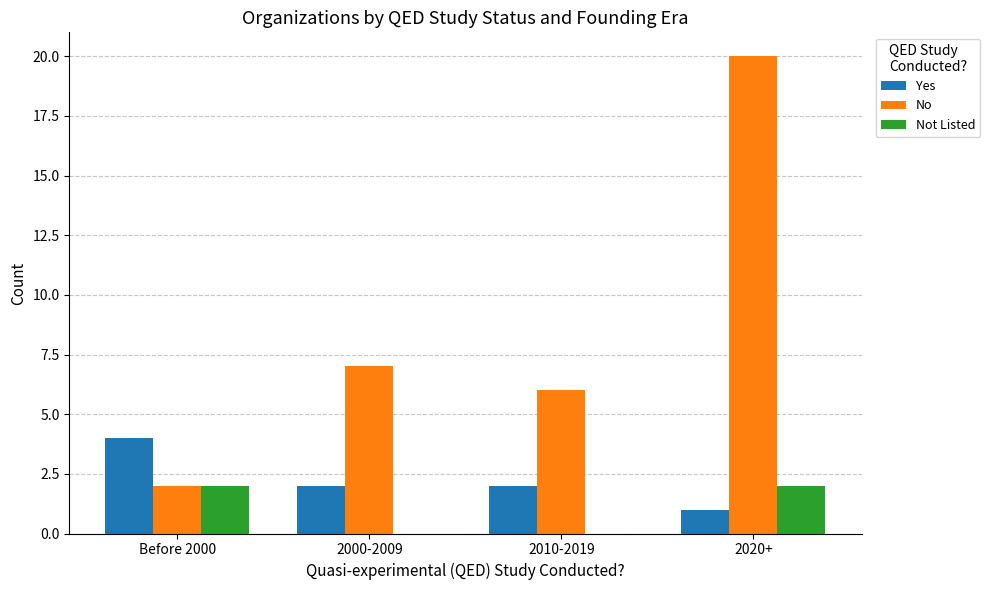

Between Before 2000 and 2000-2009, which series saw the biggest shift?

No